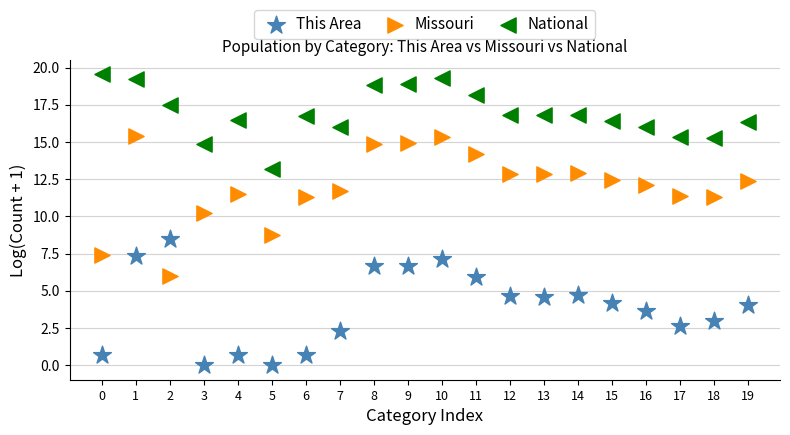

Which series has the largest Y range (max minus min)?

Missouri